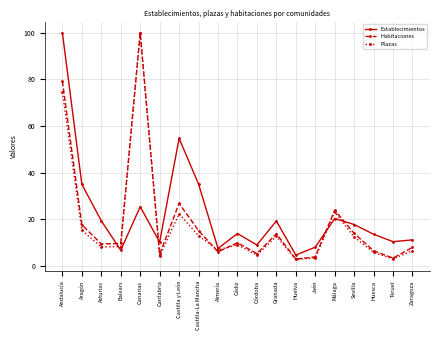

The Plazas series shows 16.1 at Sevilla. True or false?

False